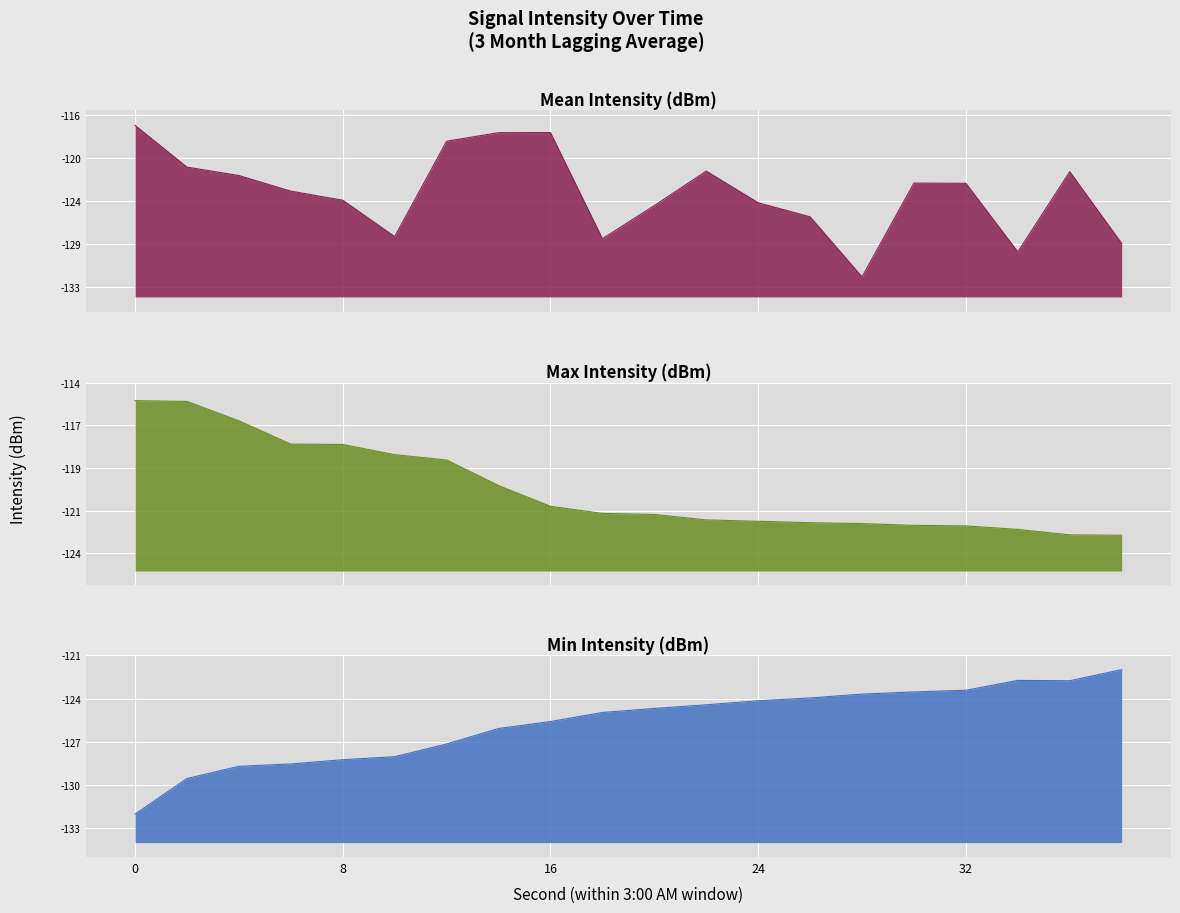

The Min Intensity (dBm) series shows -125.5 at 16. True or false?

True